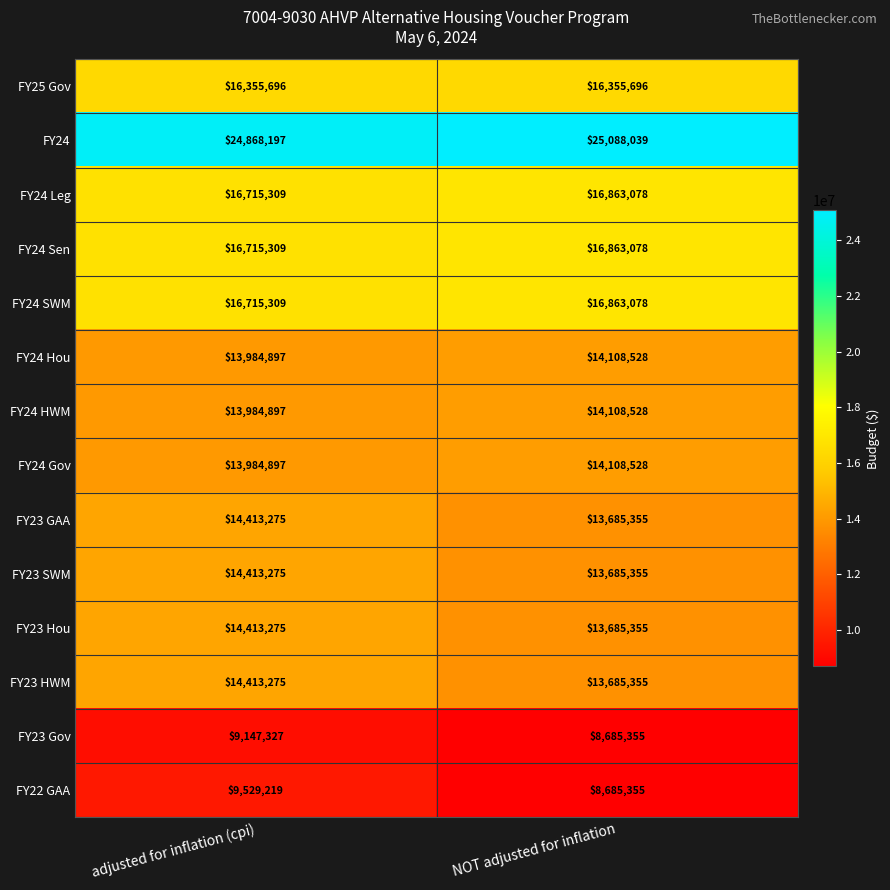

At how many categories does at least one series exceed 23879000?

2